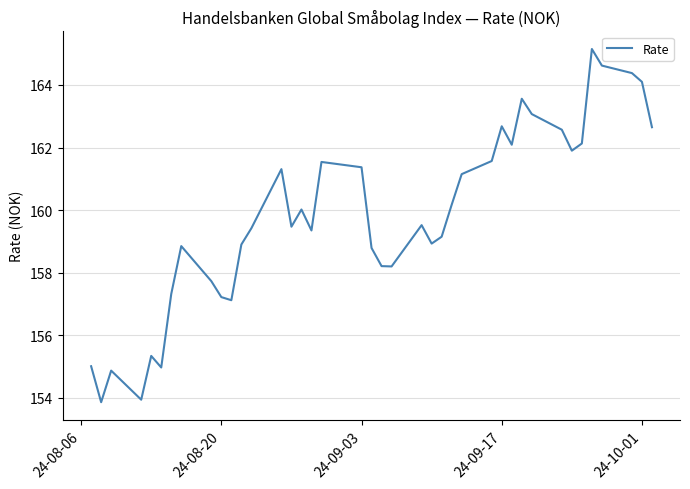

What is the greatest value displayed?

165.2